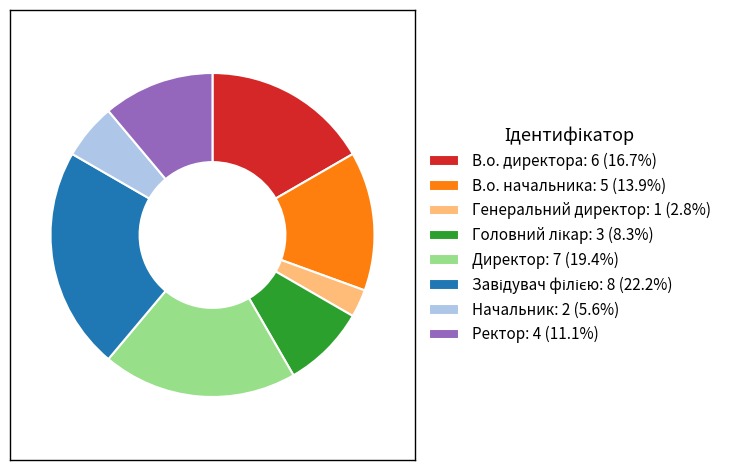

Count the number of slices in the pie.

8